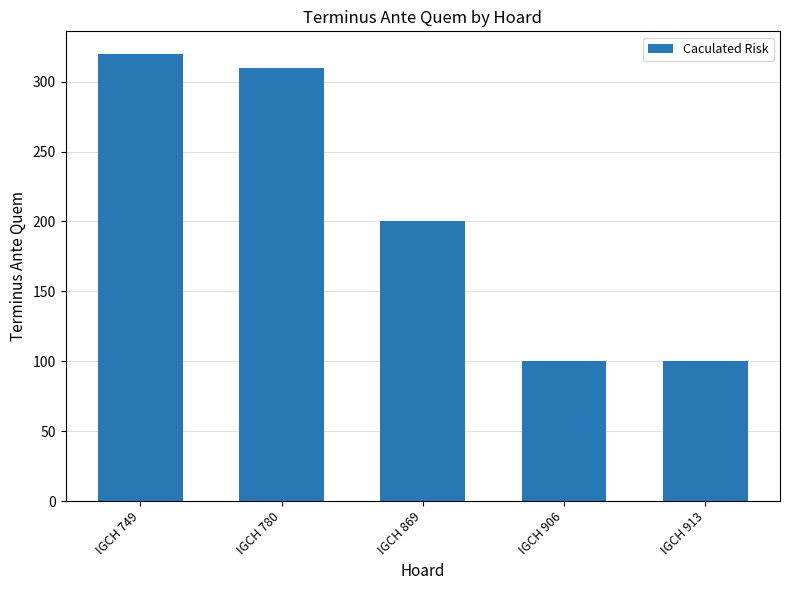

What is the average value?

206